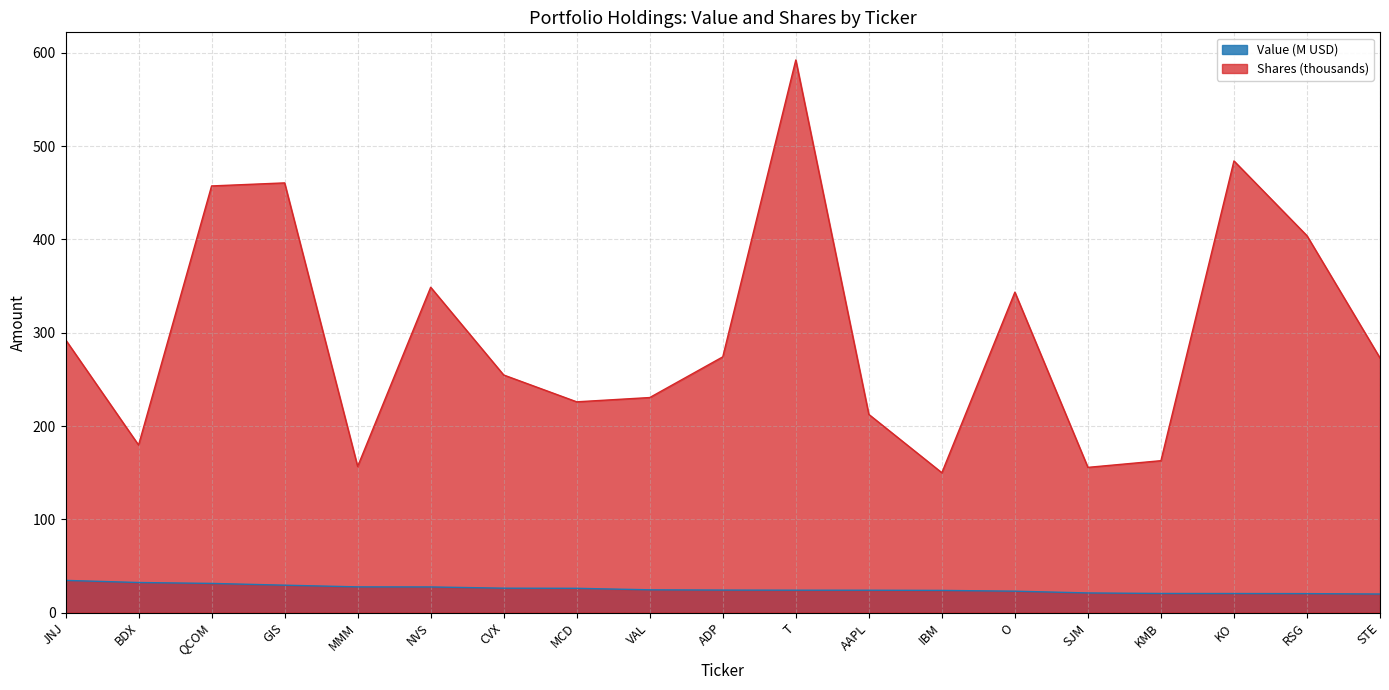

True or false: Value (M) has a value of 13.1 at JNJ.

False